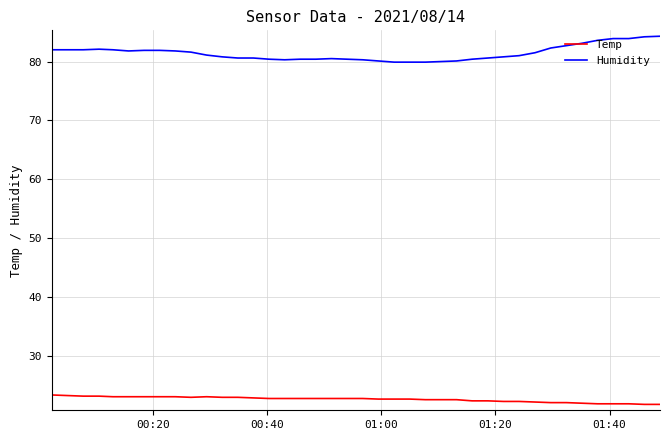

What is the maximum value for Humidity?

84.3